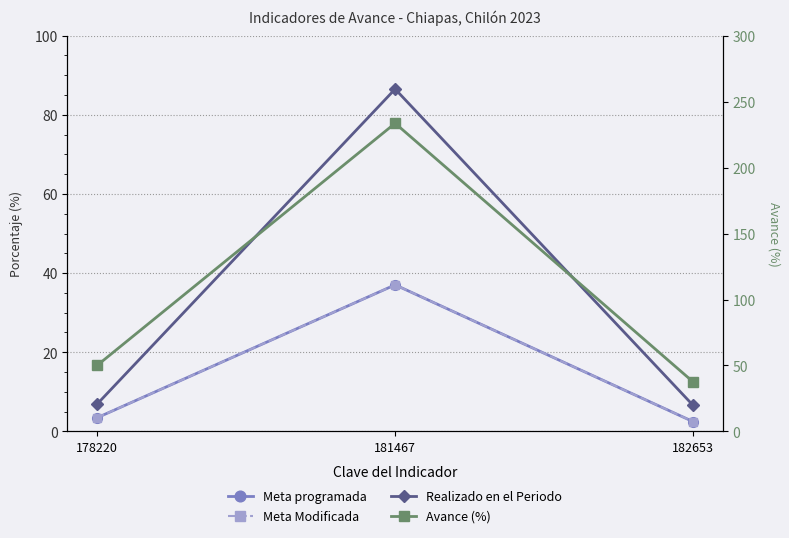

Is the value of Realizado en el Periodo at 182653 greater than the value of Meta programada at 178220?

Yes